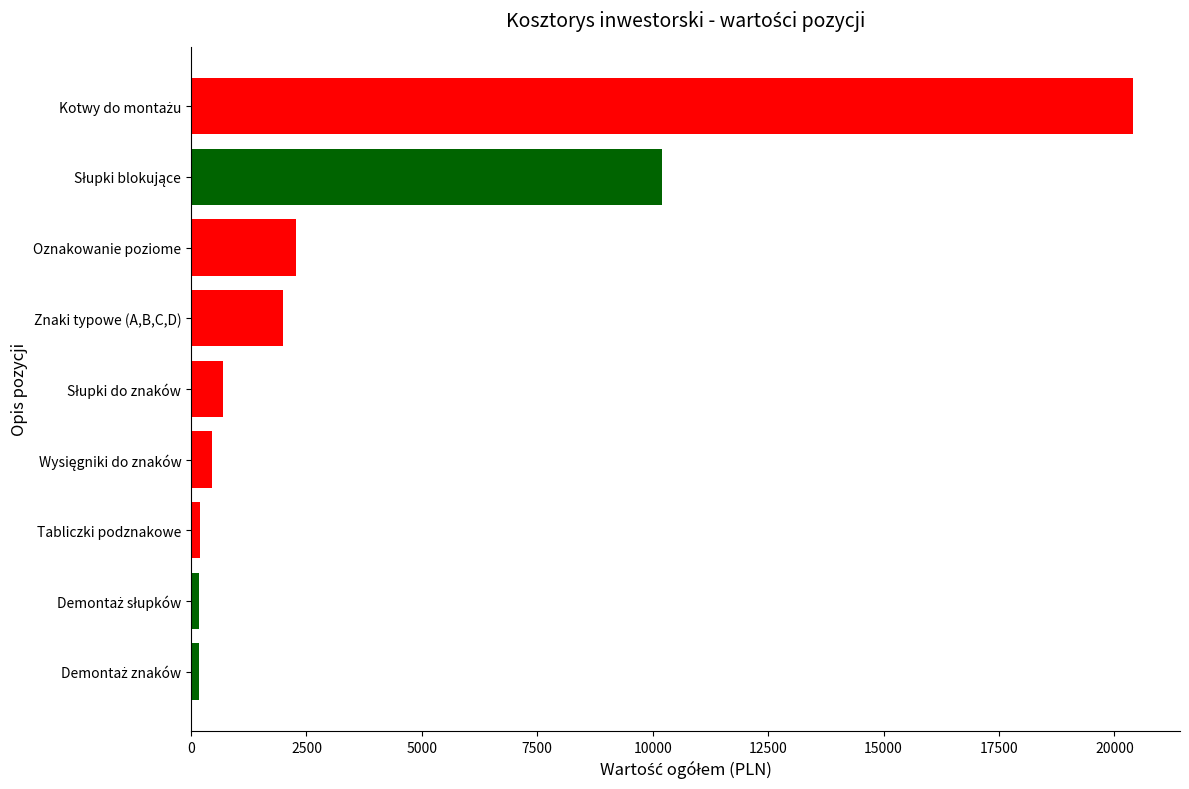

What is the difference between the maximum and minimum values?

20220.0